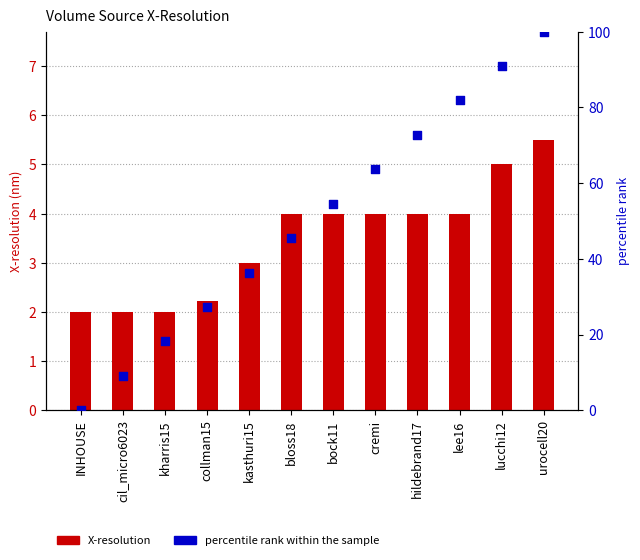

At how many categories does at least one series exceed 85?

2